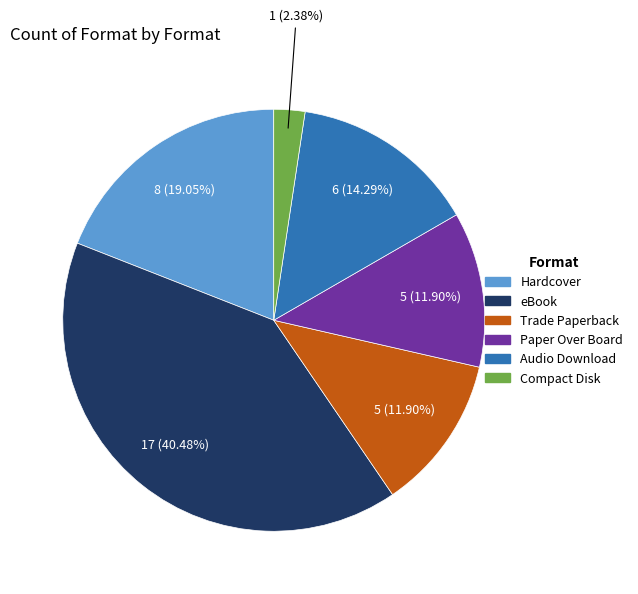

What percentage is NOT represented by Audio Download?

85.7%